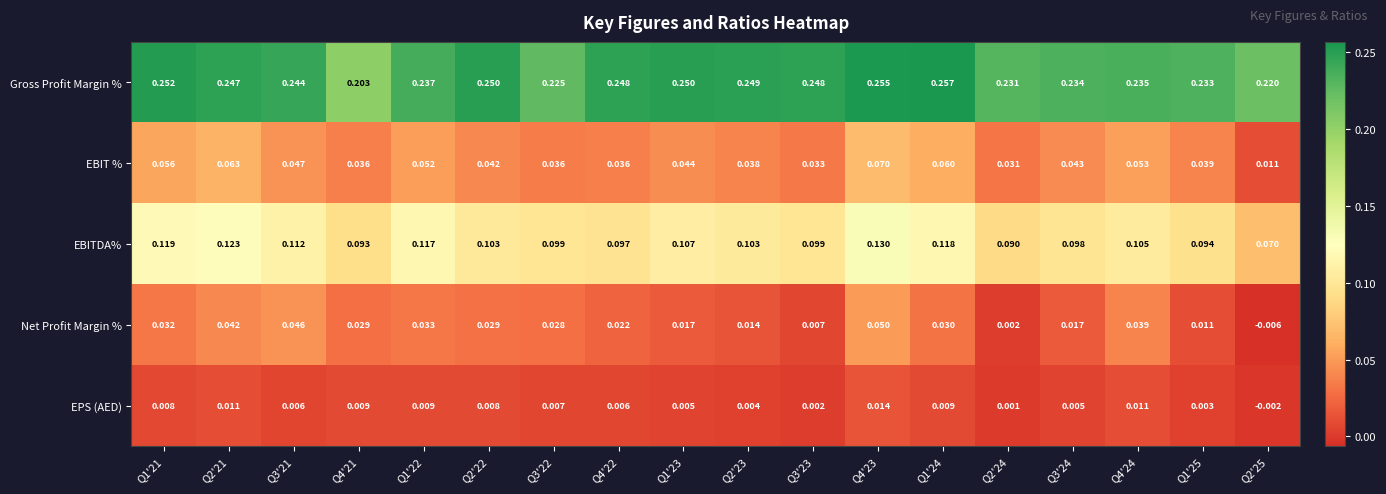

Between Q1'21 and Q2'22, which series saw the biggest shift?

EBITDA%